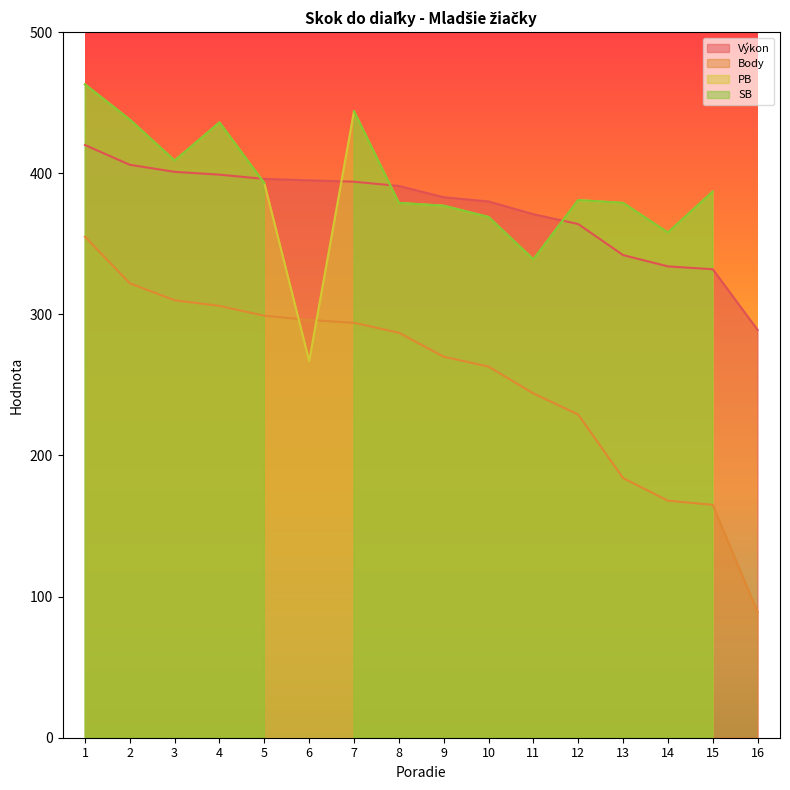

What is the approximate value of Body at 12?

229